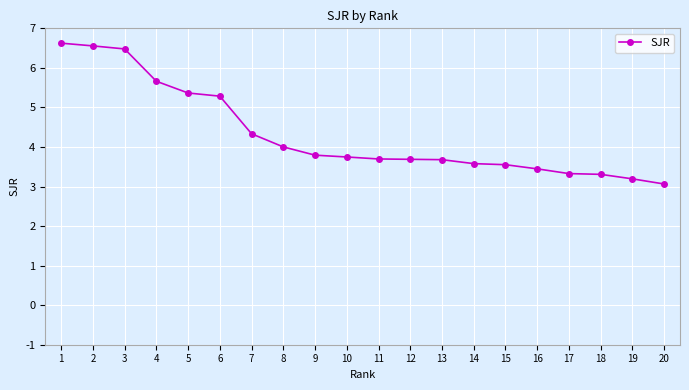

The value at 17 is 3.3. True or false?

True